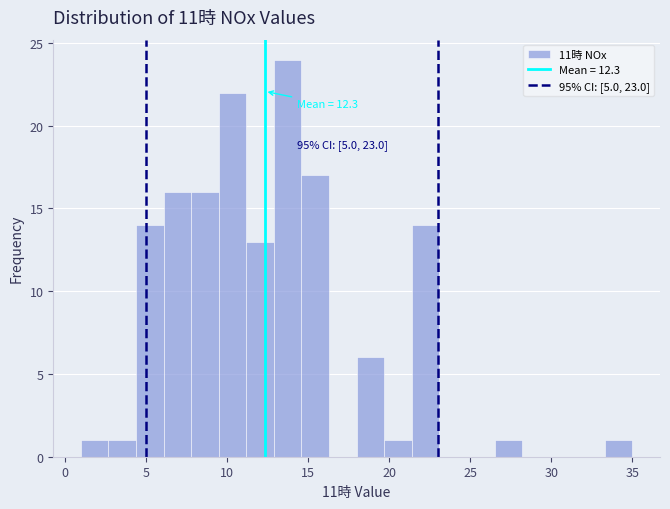

Around what value on the x-axis is the tallest bar? Give the approximate position of its centre, as read against the axis.

14.0